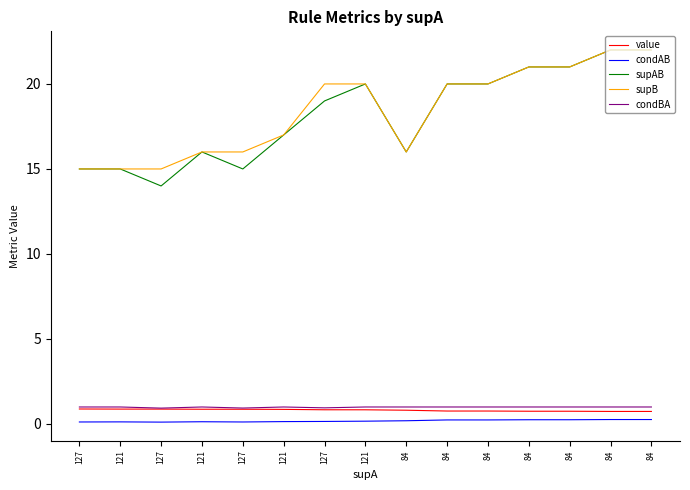

Does the chart have visible grid lines?

No